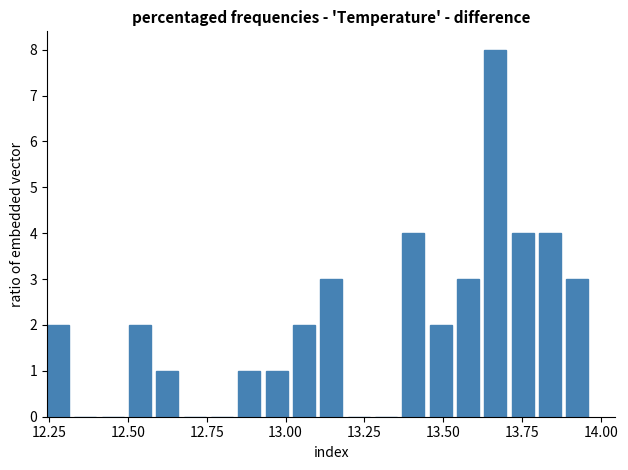

Around what value on the x-axis is the tallest bar? Give the approximate position of its centre, as read against the axis.

13.65